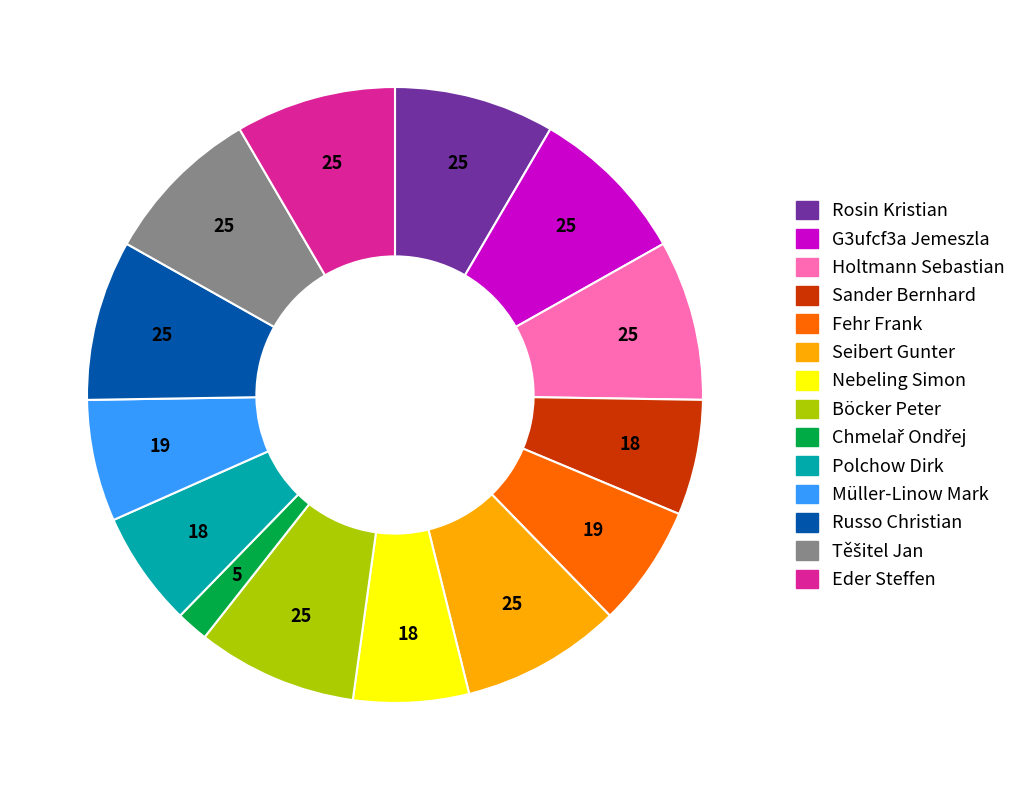

Count the number of slices in the pie.

14